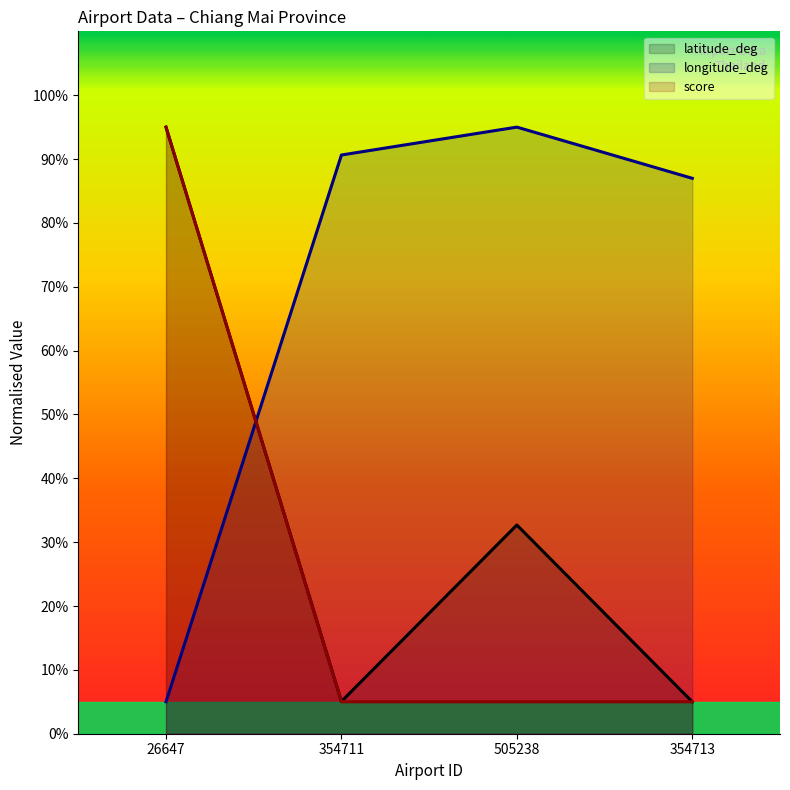

What is the value of the score point at the 1st from the left?

95.0